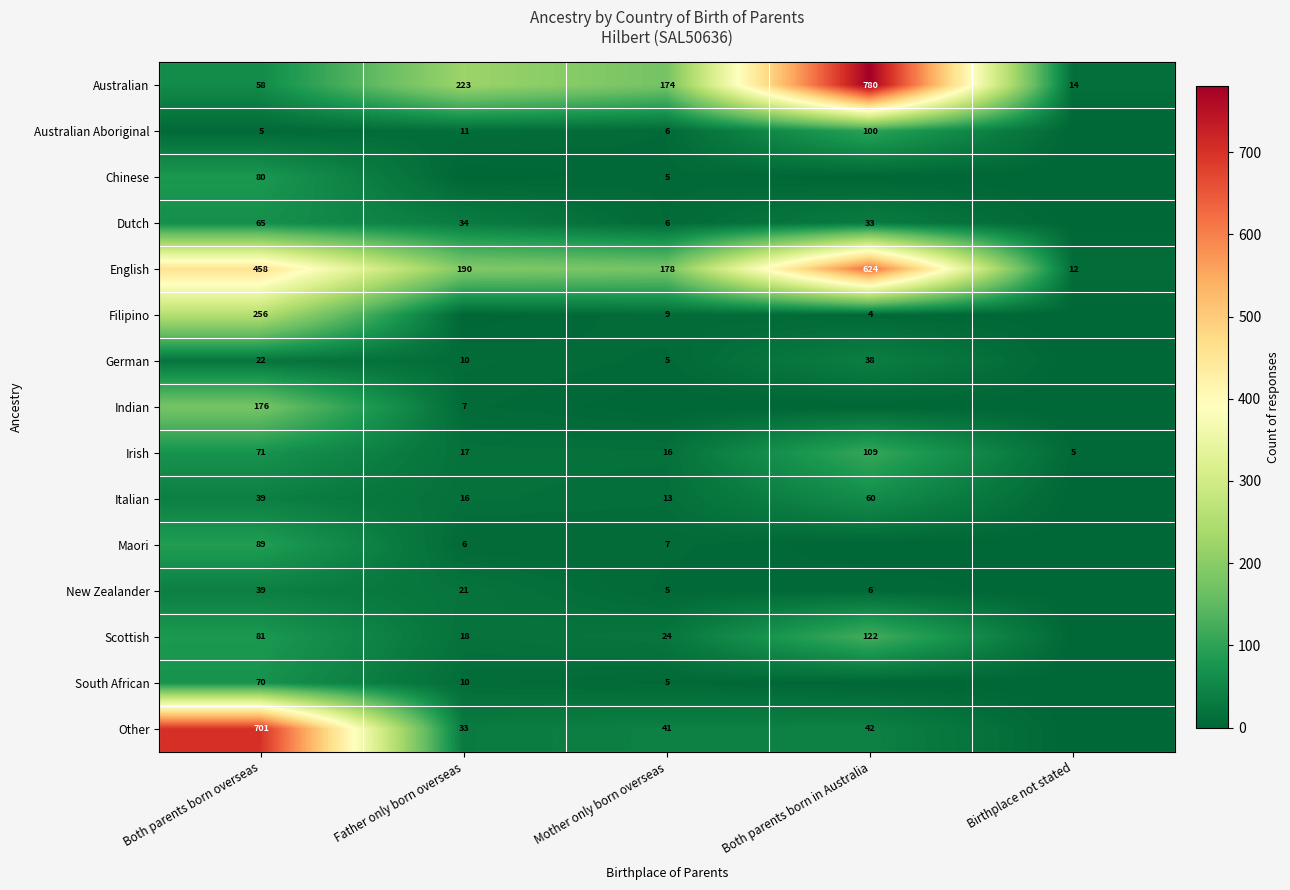

What is the difference between the highest and lowest values at Birthplace not stated?

14